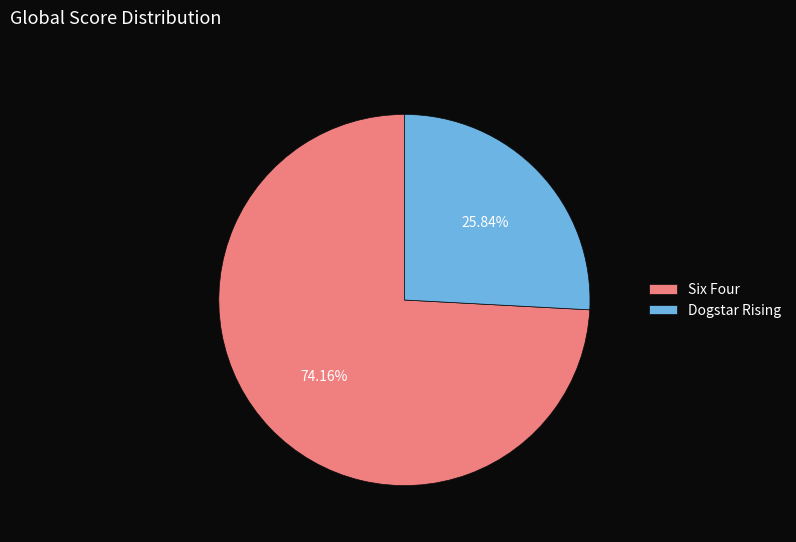

Combined, what portion of the pie is Six Four and Dogstar Rising?

100.0%